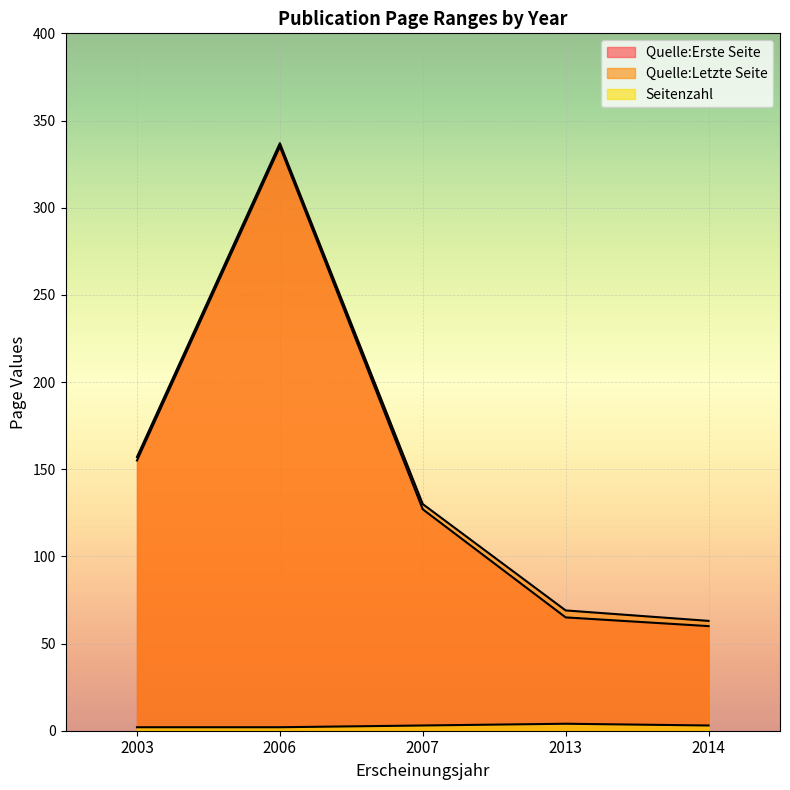

What is the difference between the highest and lowest values at 2006?

335